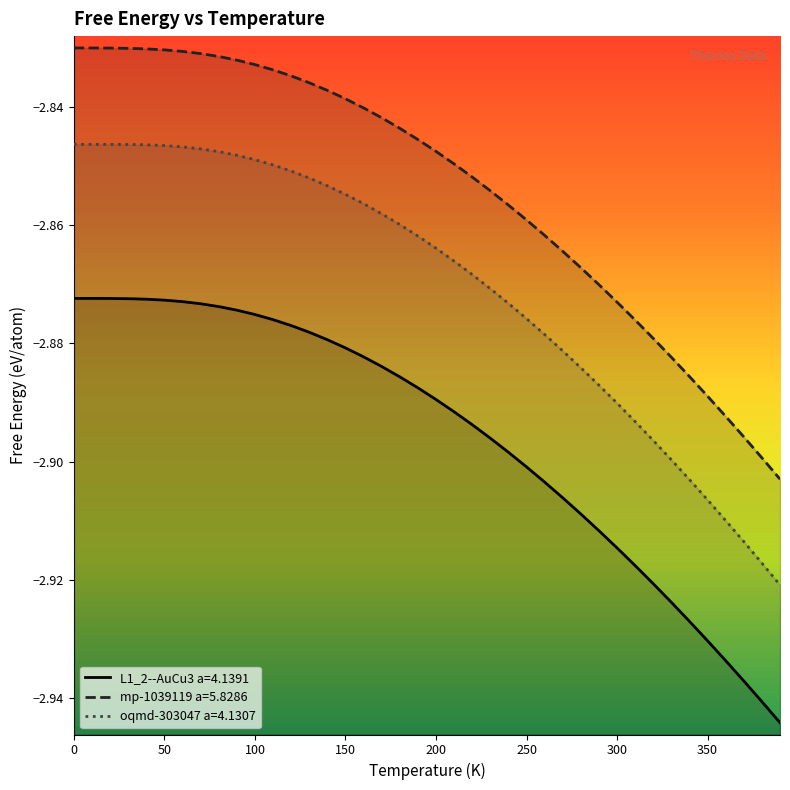

In oqmd-303047 a=4.1307, how many points are higher than both neighbors (excluding endpoints)?

1